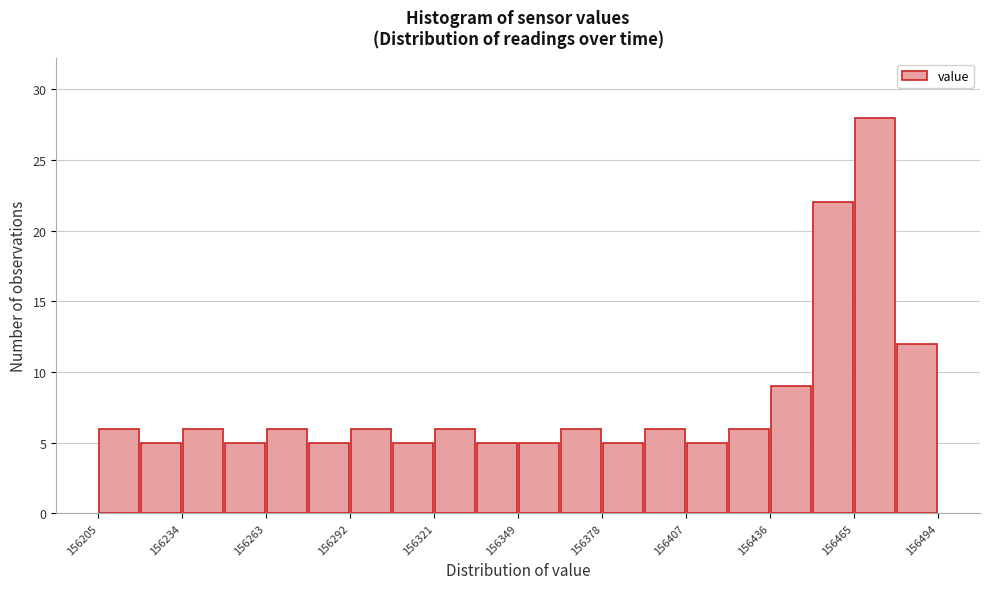

Read against the x-axis, roughly where is the centre of the tallest bar?

156475